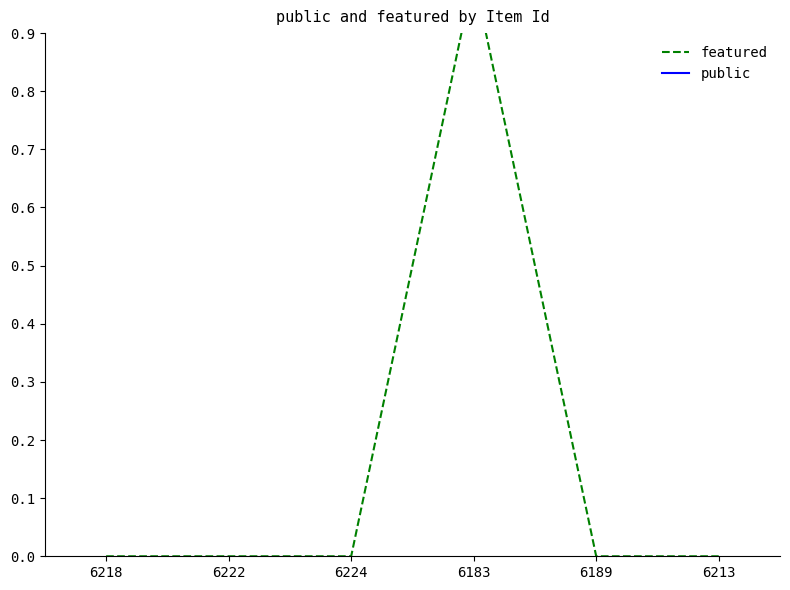

Does the chart display data point markers on the line(s)?

No